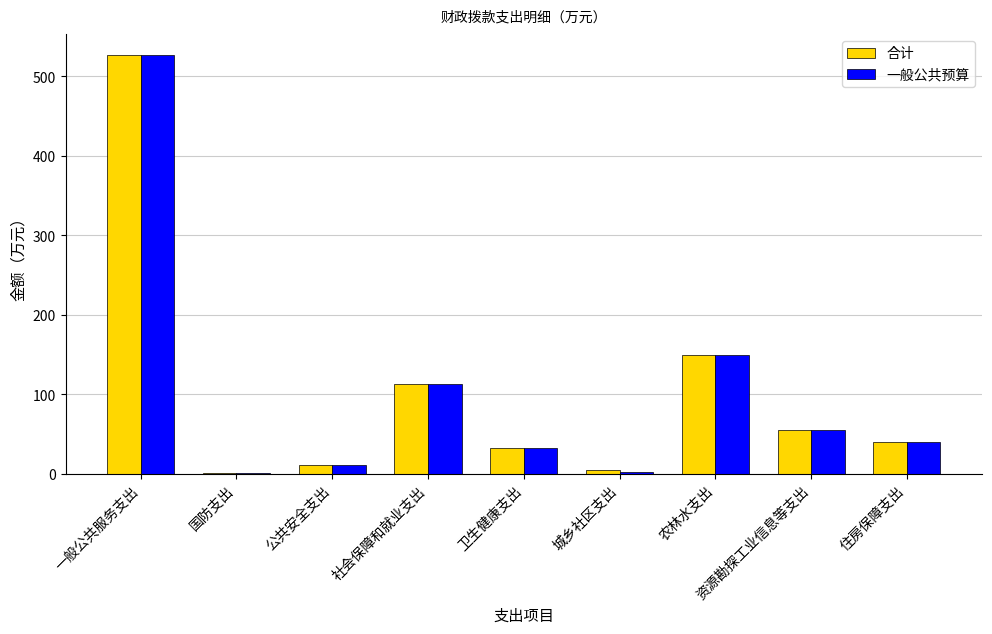

What is the sum of all 合计 values?

933.1